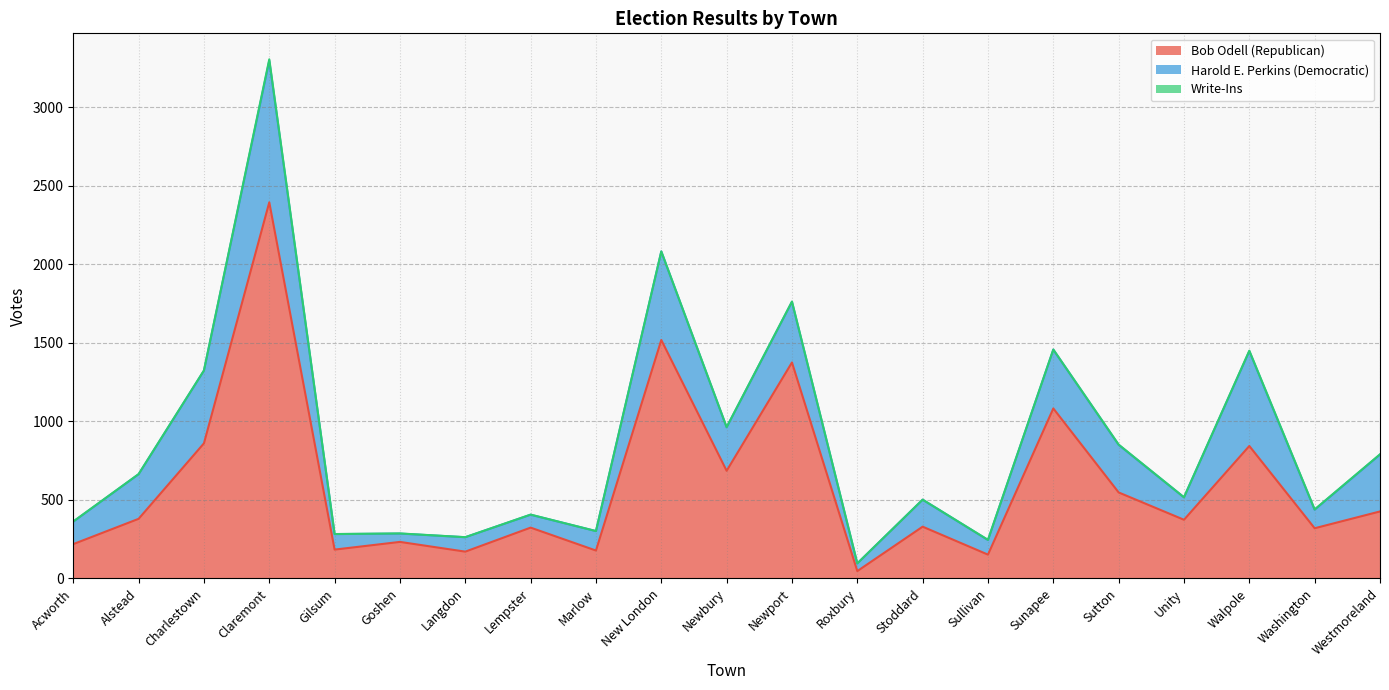

Count the number of categories in the chart.

21